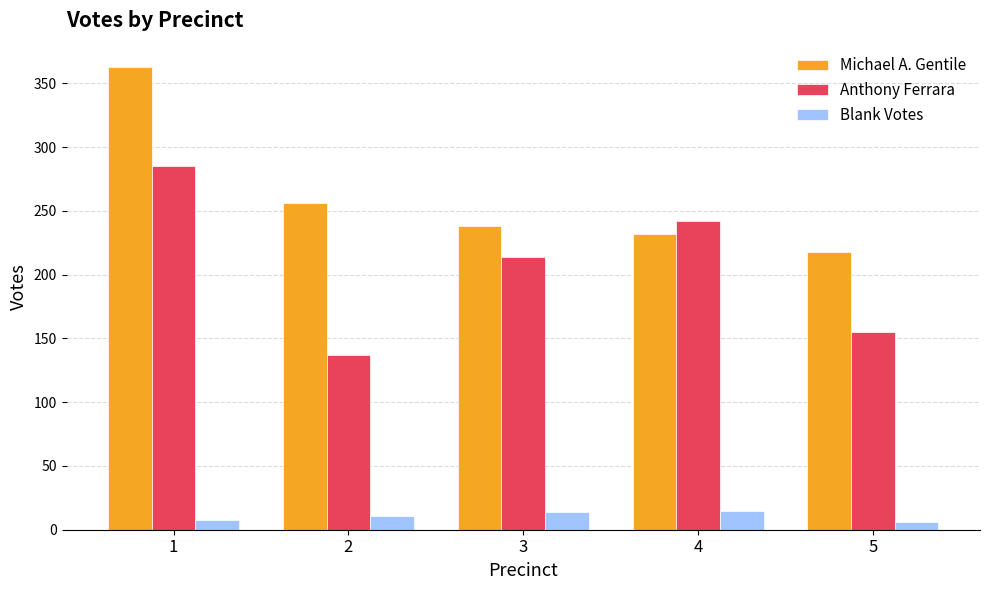

At how many categories does at least one series exceed 118?

5